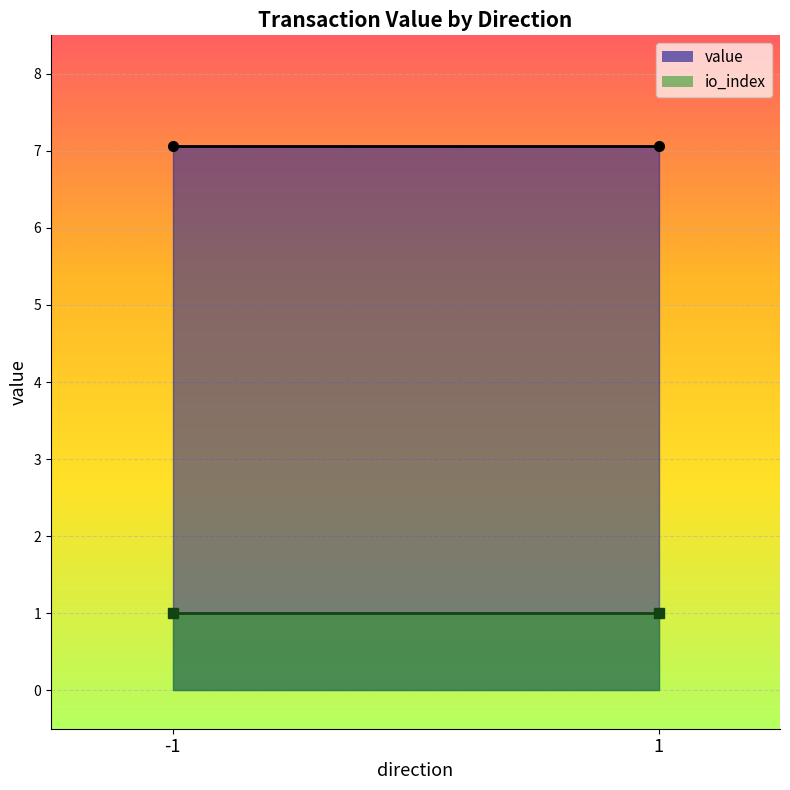

At which category is the sum across all series the highest?

-1